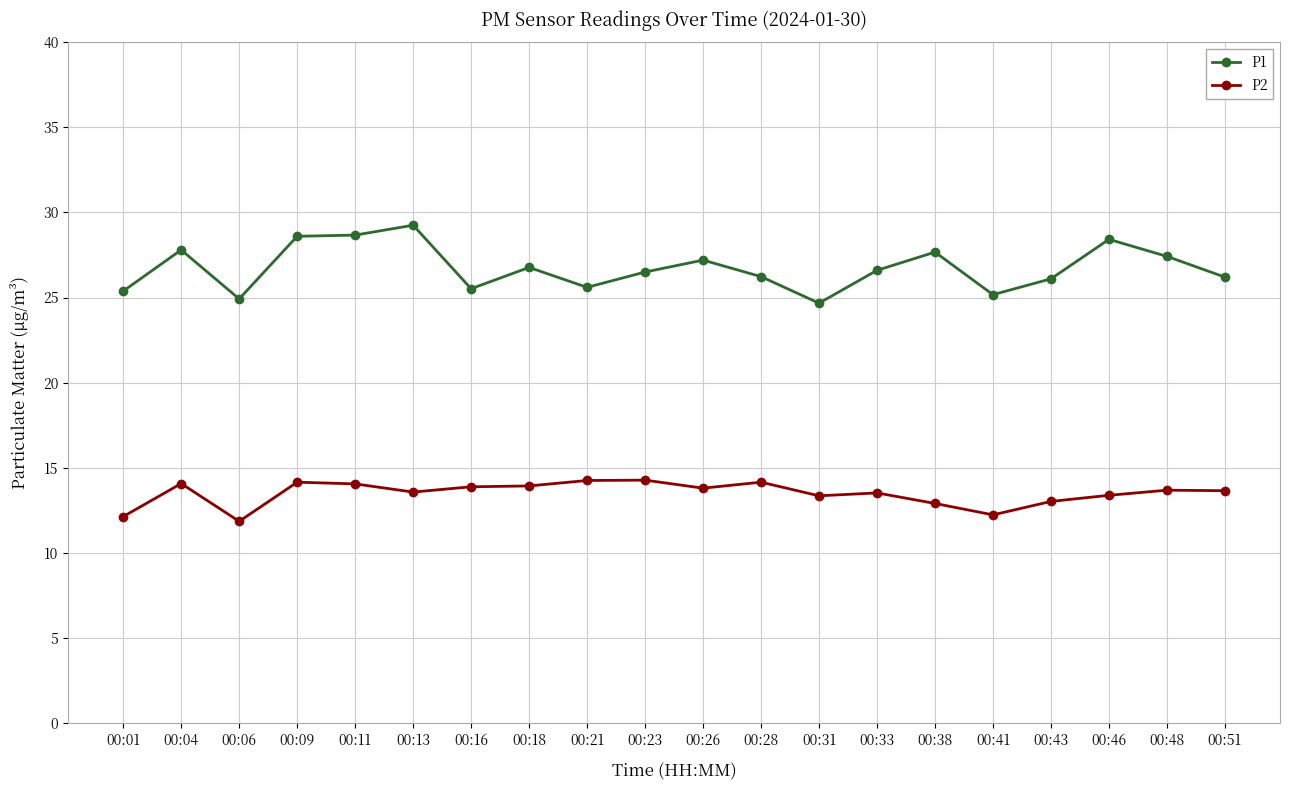

Which series has the widest spread of values?

P1